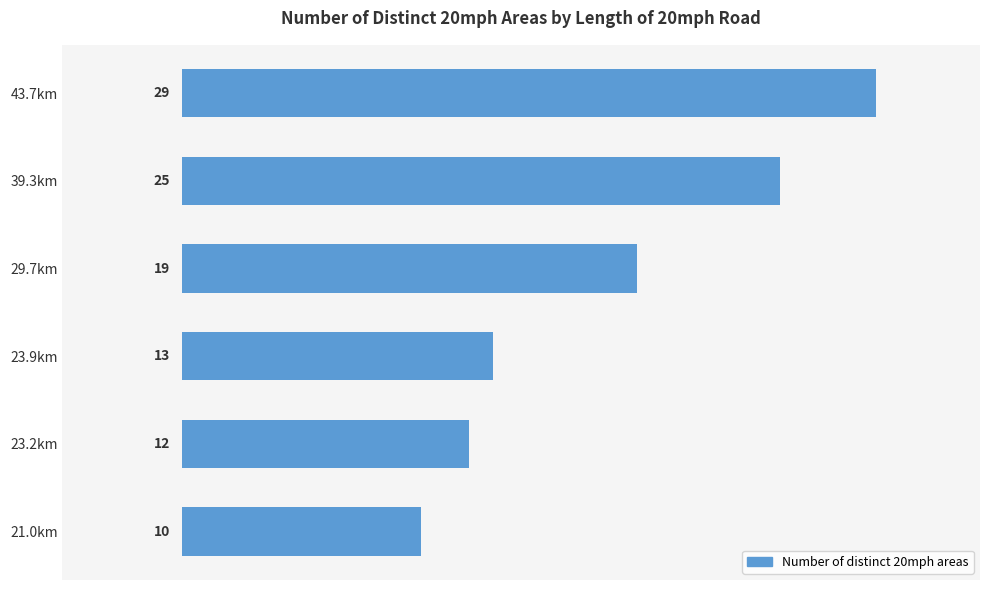

Approximately how many times larger is the value at 39.3km compared to 23.2km?

2.1